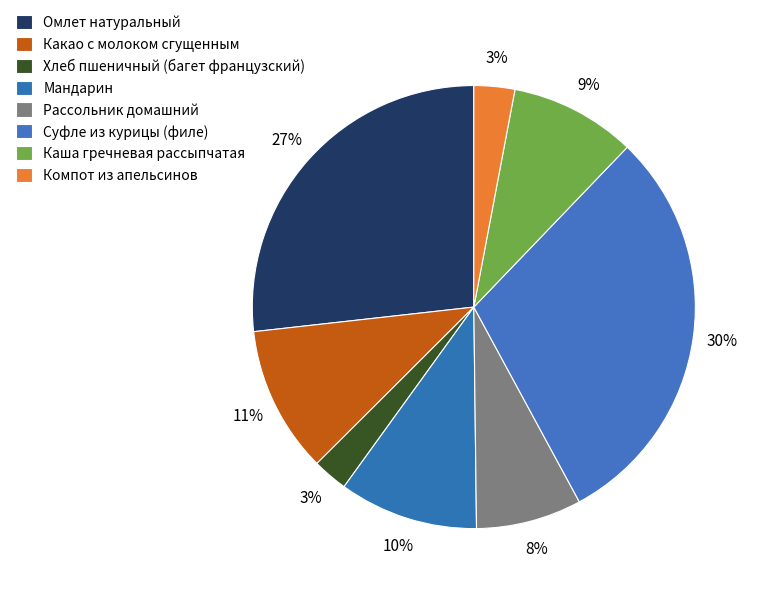

Rank the categories by value from lowest to highest.

Хлеб пшеничный (багет французский), Компот из апельсинов, Рассольник домашний, Каша гречневая рассыпчатая, Мандарин, Какао с молоком сгущенным, Омлет натуральный, Суфле из курицы (филе)